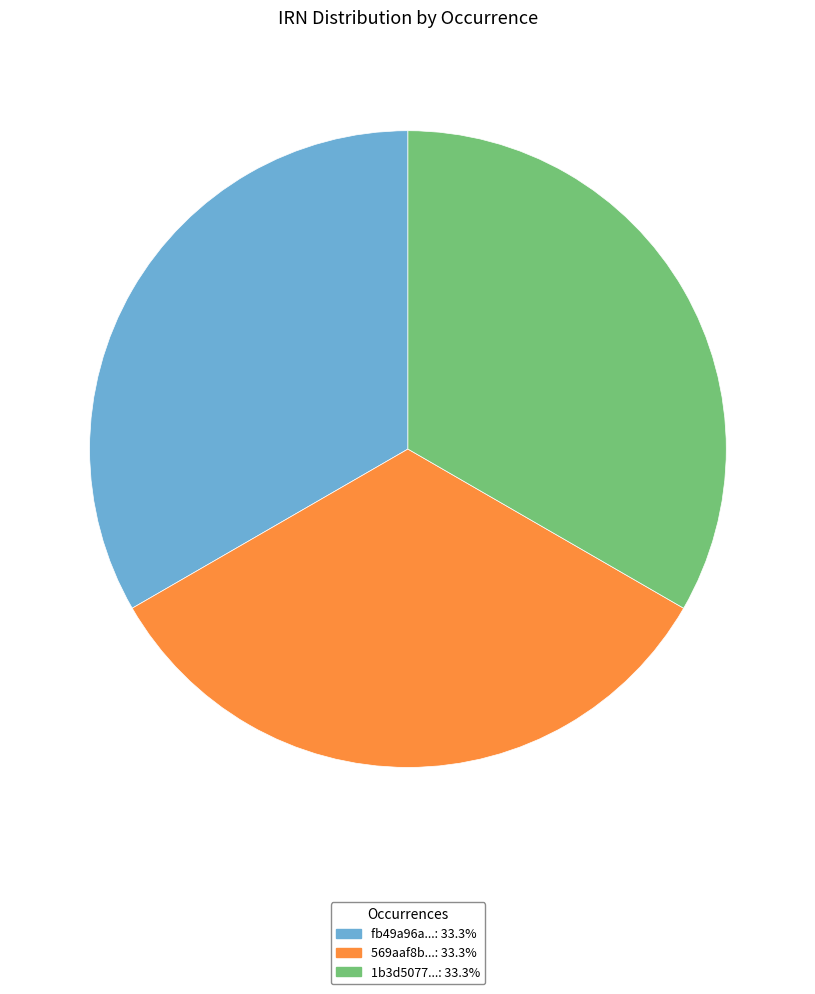

Does any single category account for the majority?

No